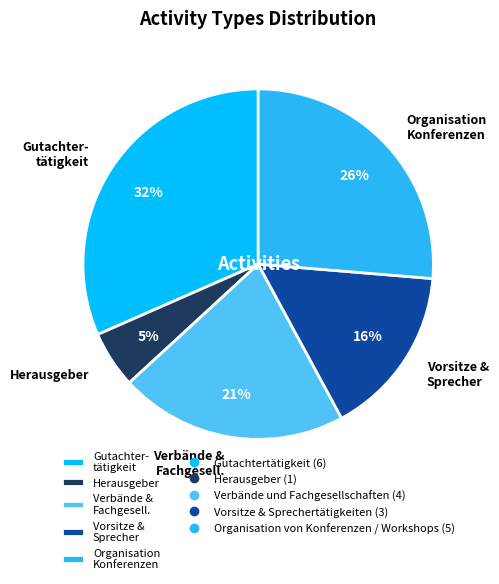

How many segments does this pie chart have?

5